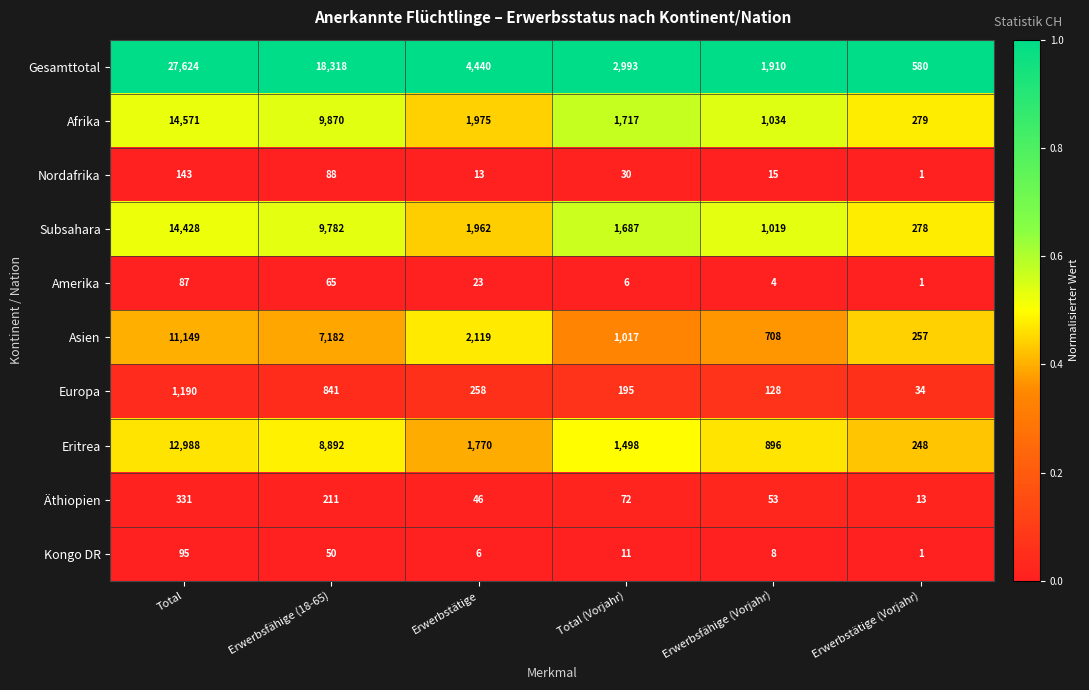

Is it true that Europa equals 841 at Erwerbsfähige (18-65)?

True